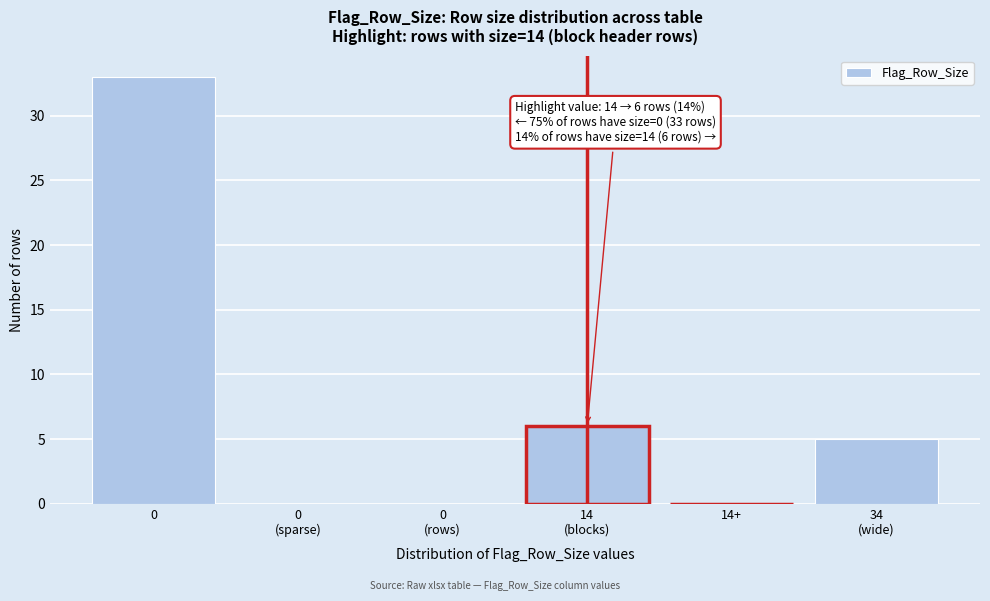

What is the maximum value shown in the chart?

33